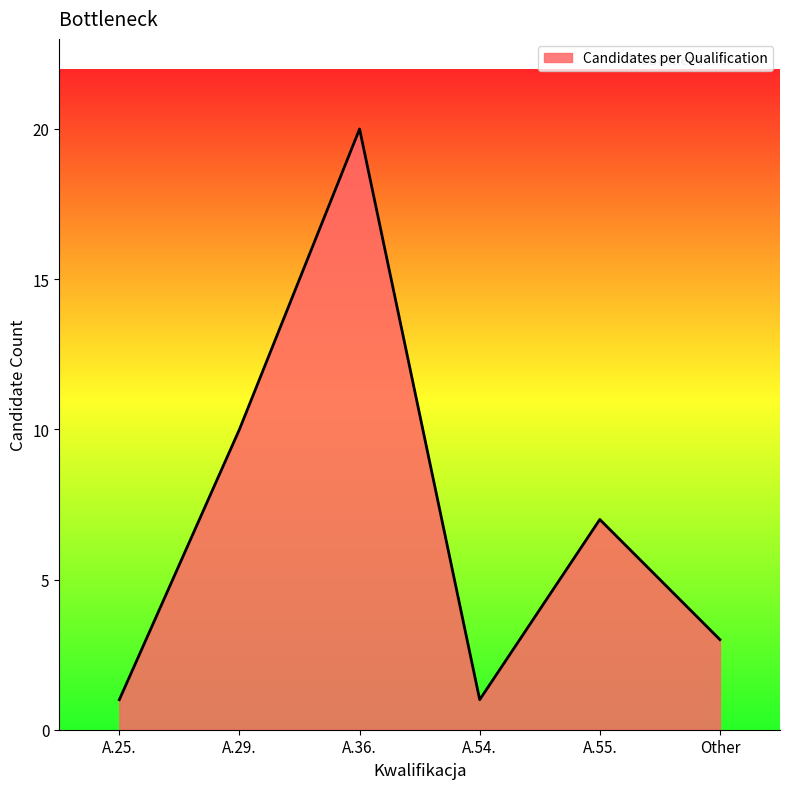

What is the difference between the values at A.55. and A.54.?

6